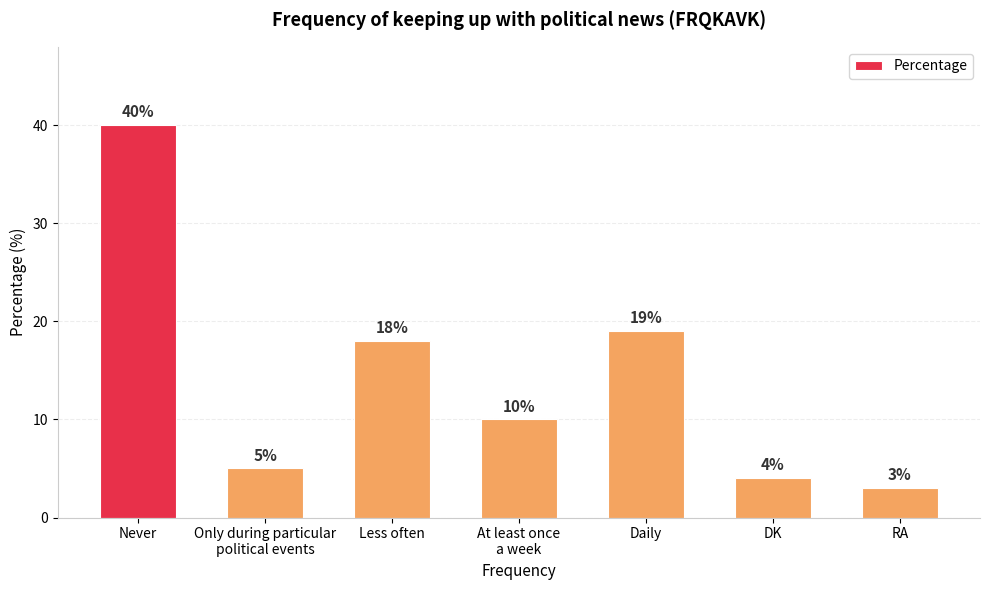

Reading left to right, extract all data points from this chart.

40	5	18	10	19	4	3